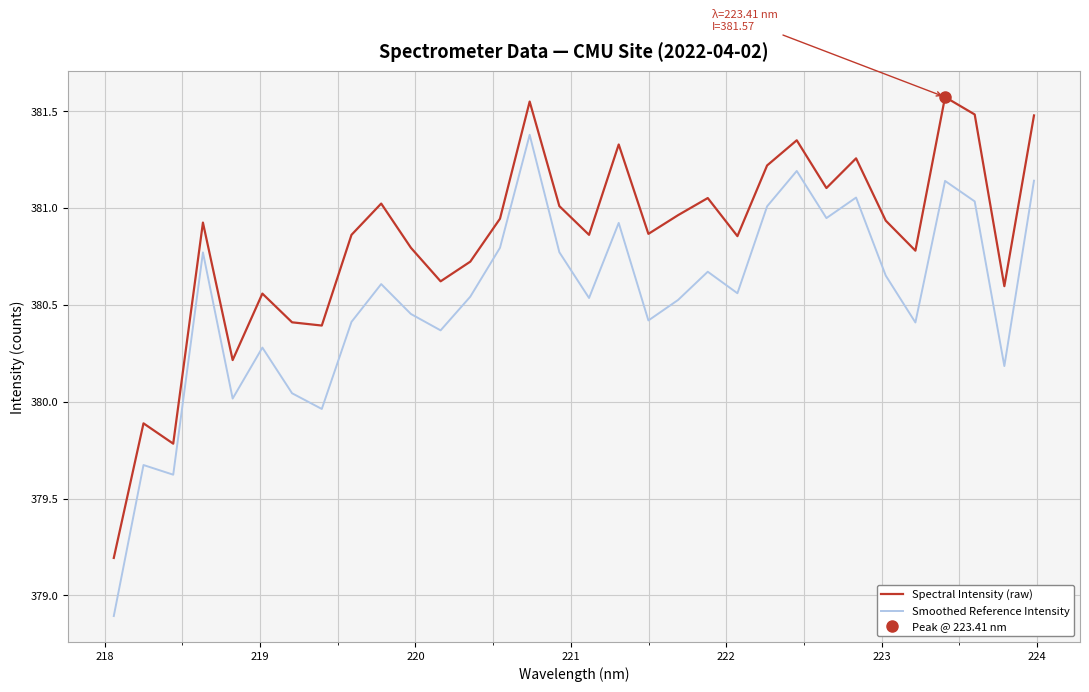

Rank the series by their maximum value, from lowest to highest.

Smoothed Reference Intensity, Spectral Intensity (raw)